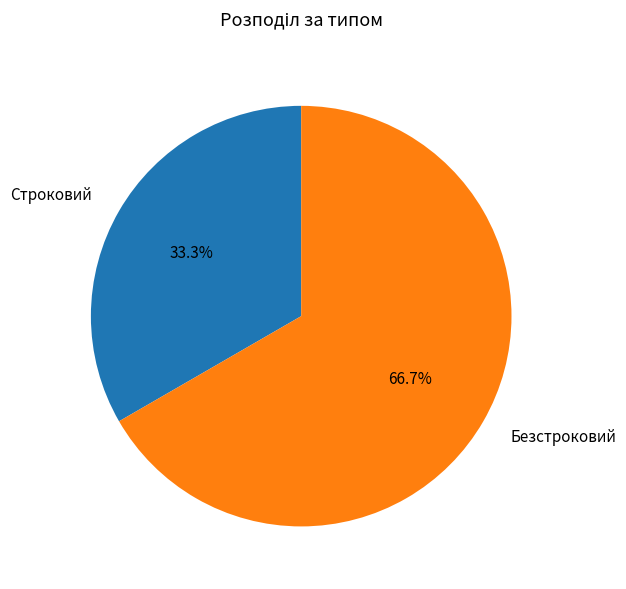

To the nearest percent, what is the average slice percentage?

50%